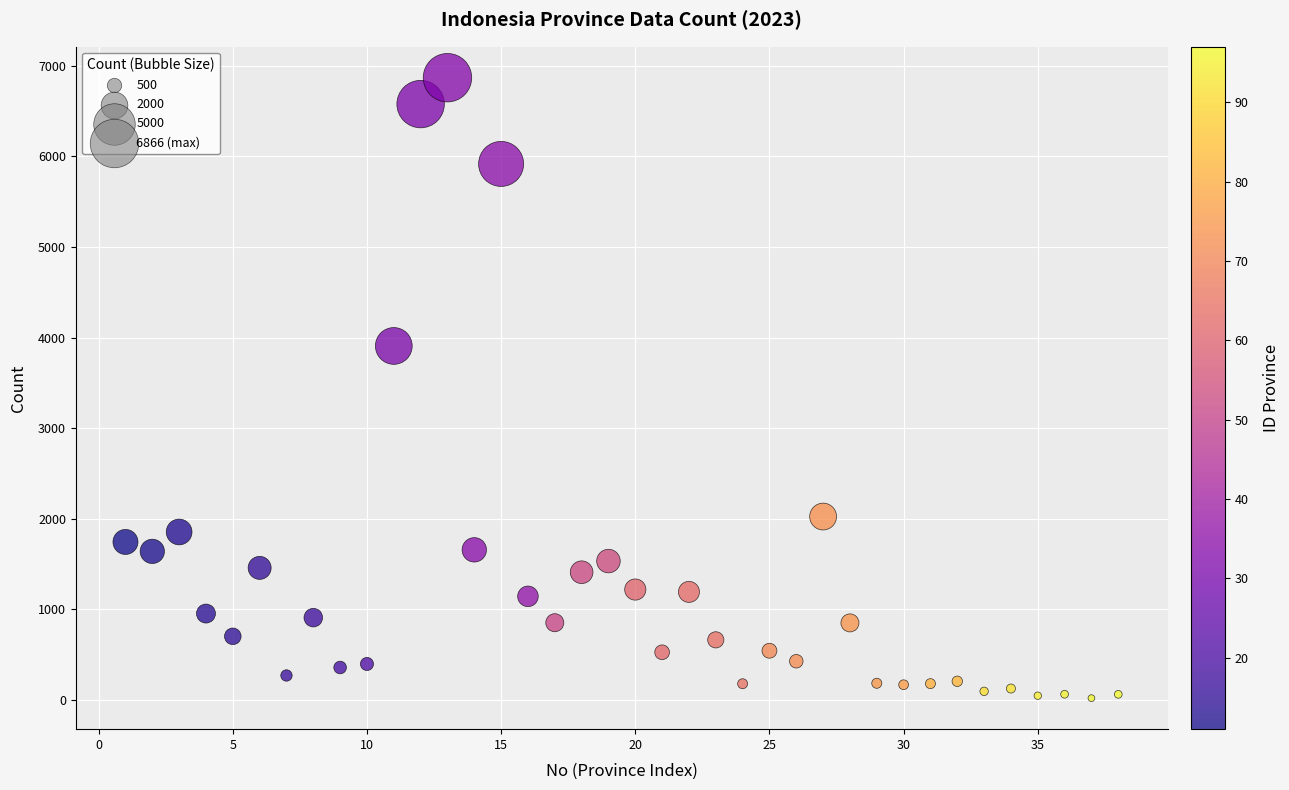

What is the range of Y values (max minus min)?

6844